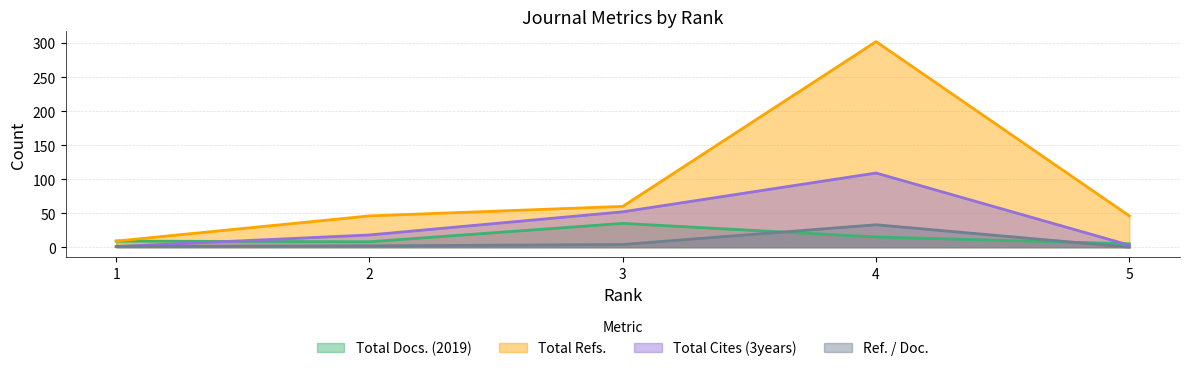

True or false: Ref. / Doc. has more than 1 interior local peaks.

False